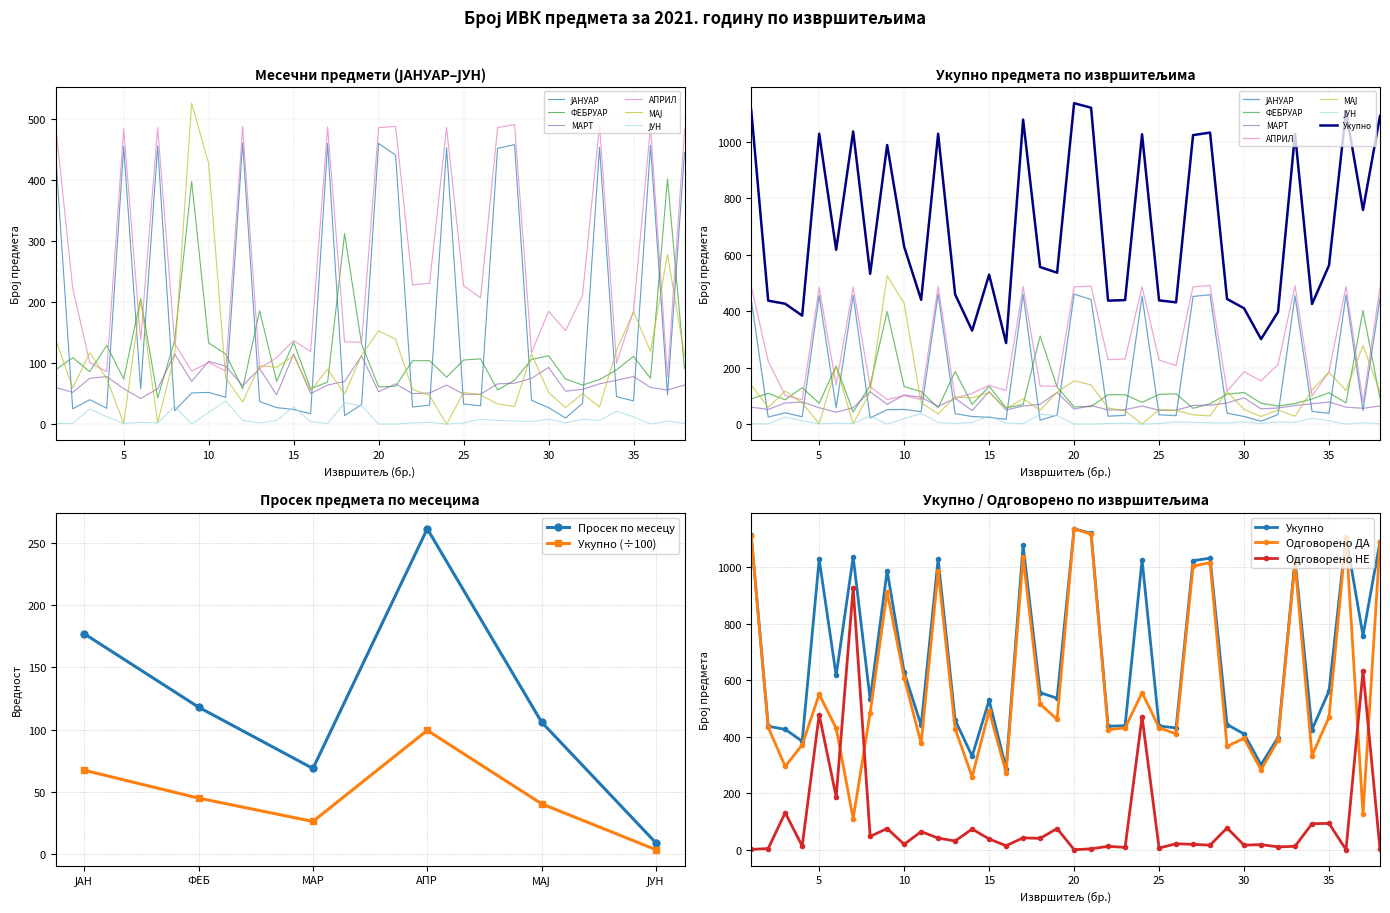

At which category does ФЕБРУАР reach its first local peak?

2